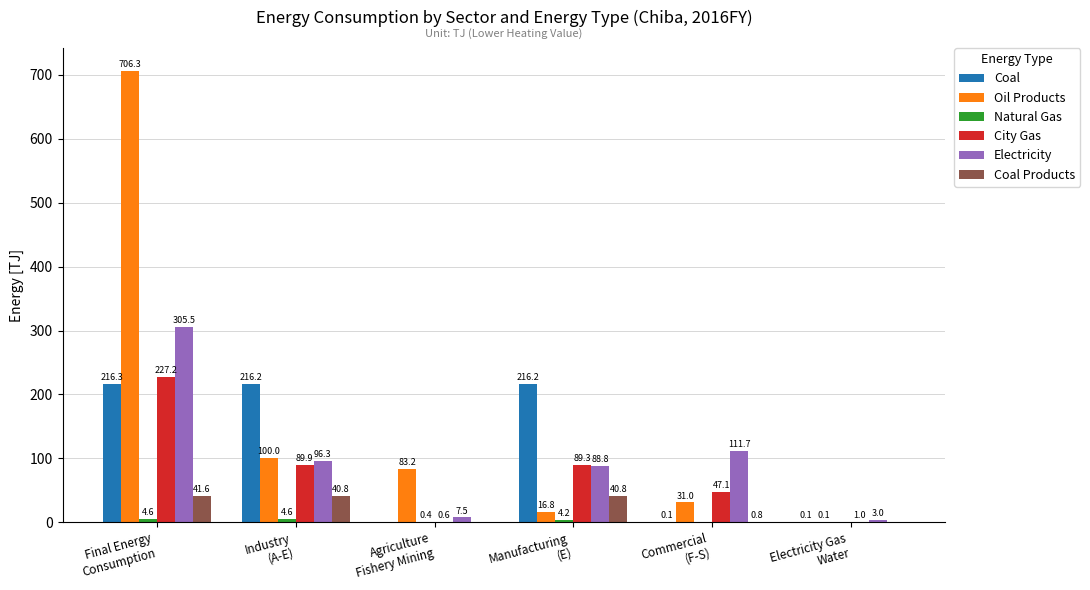

What is the sum of all Coal values?

648.9